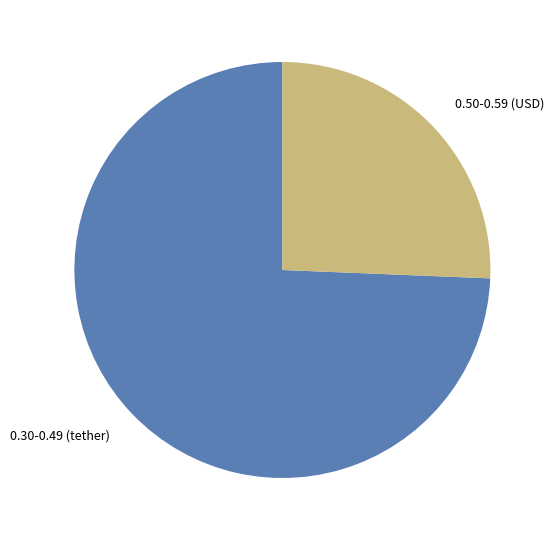

Is it true that 0.50-0.59 (USD) is 26% of the pie?

True